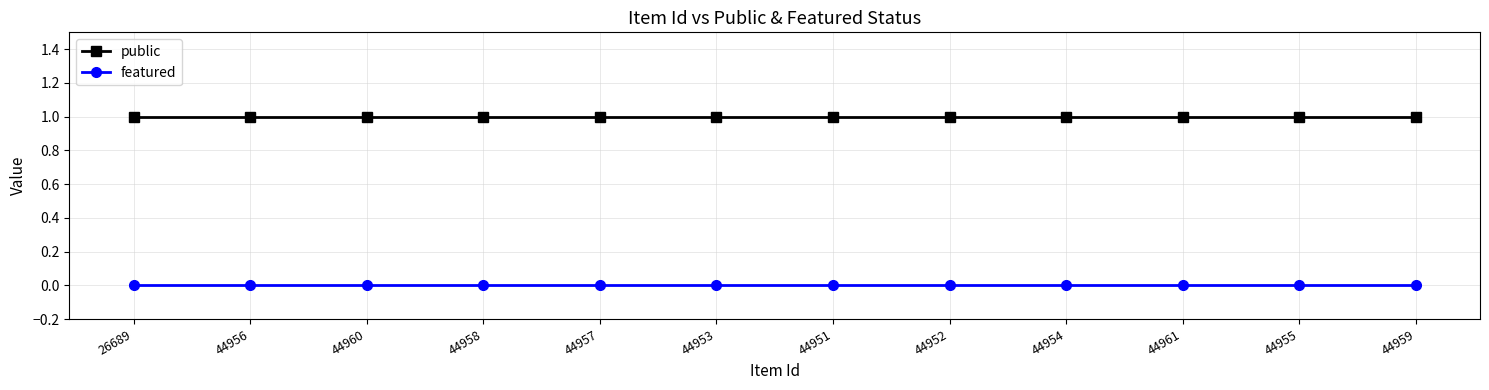

True or false: public and featured intersect in this chart.

False